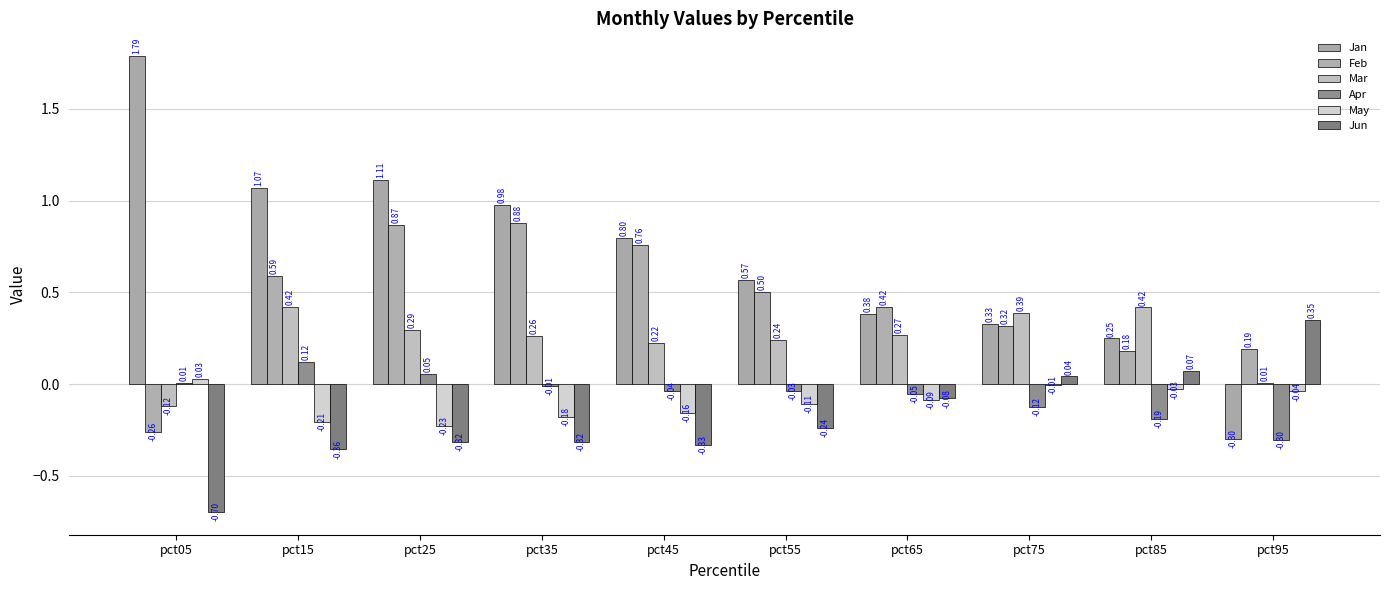

Are the bars grouped side by side (vs. stacked)?

Yes